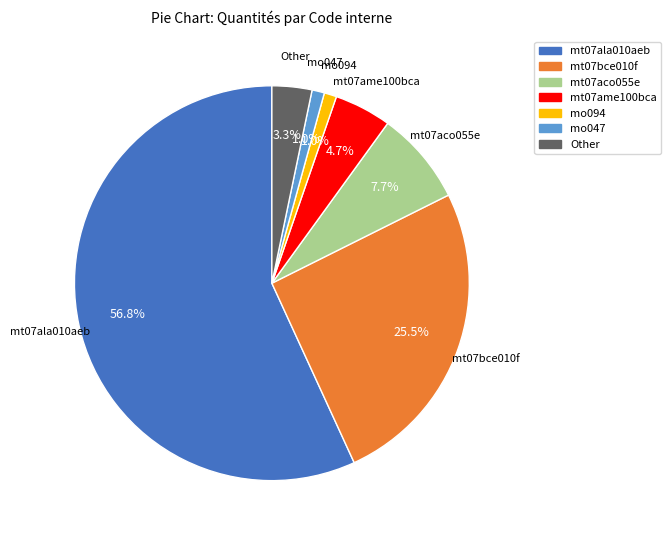

Which category has the biggest portion of the pie?

mt07ala010aeb